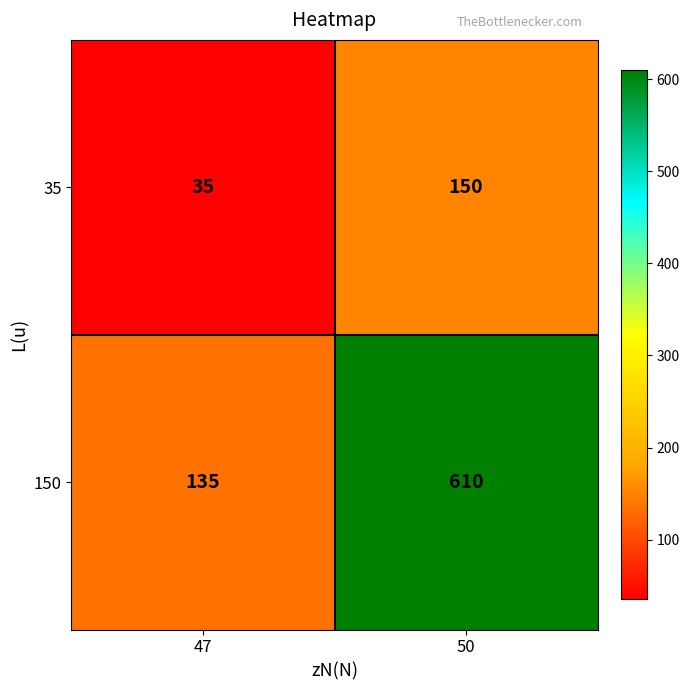

Which series changed the most between 47 and 50?

150